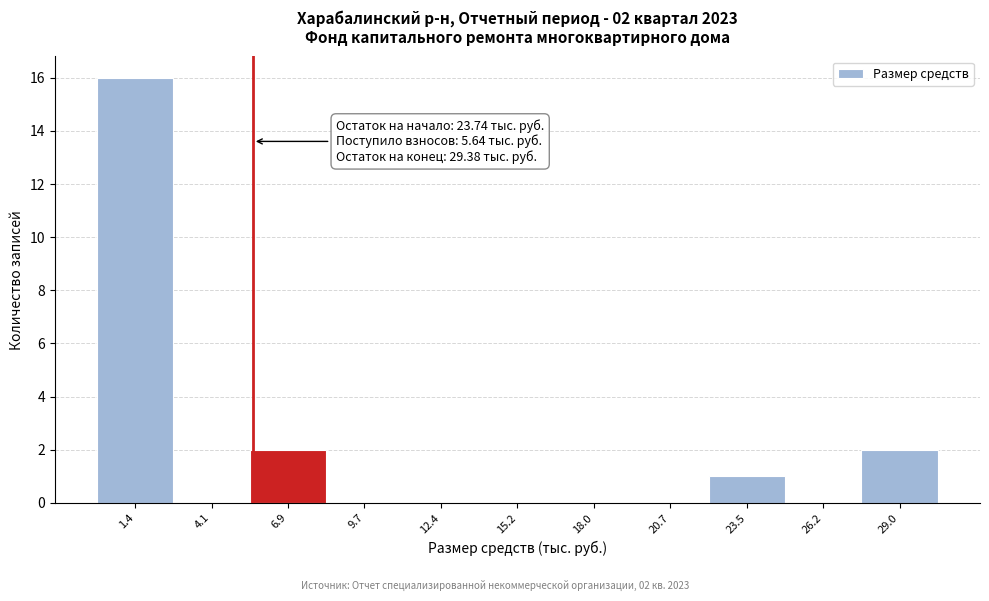

Which range on the x-axis has the tallest bar?

0.0 to 3.0